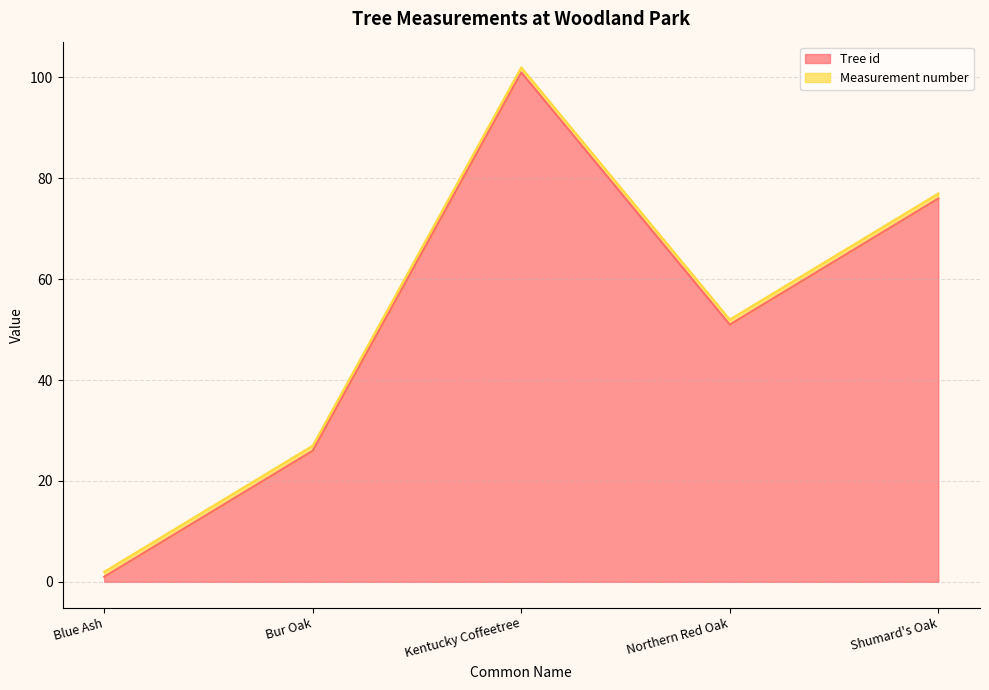

Rank the categories by value from highest to lowest.

Kentucky Coffeetree, Shumard's Oak, Northern Red Oak, Bur Oak, Blue Ash